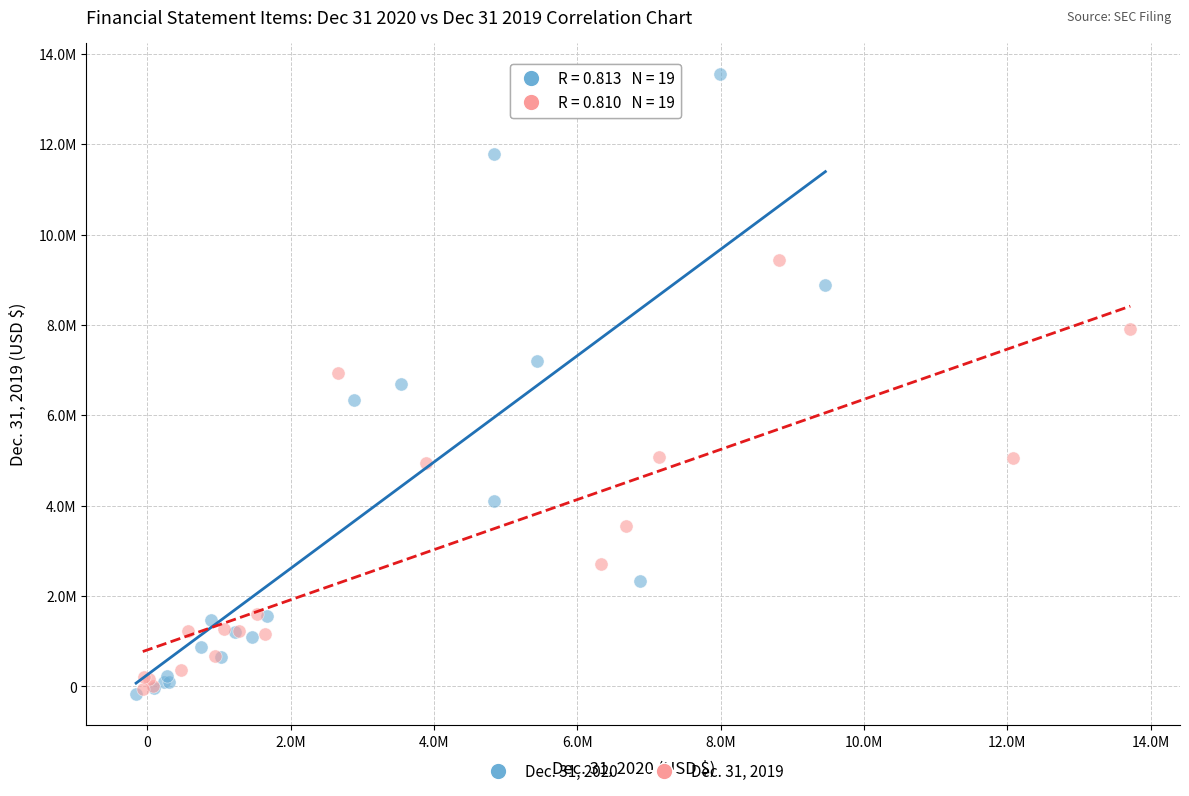

Which series contains the highest Y value?

Dec. 31, 2020